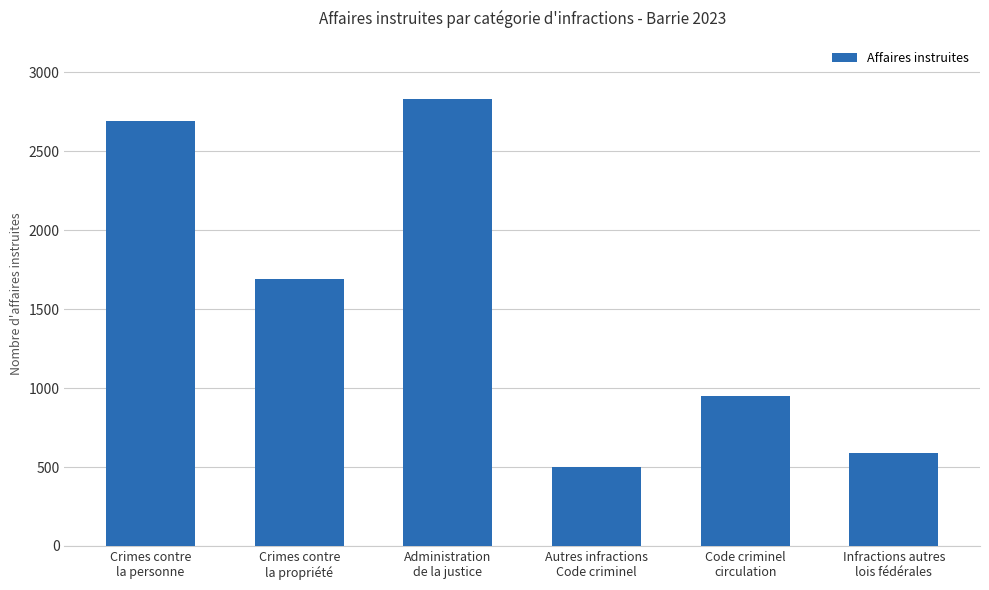

At which label does the data first exceed 1689?

Crimes contre
la personne